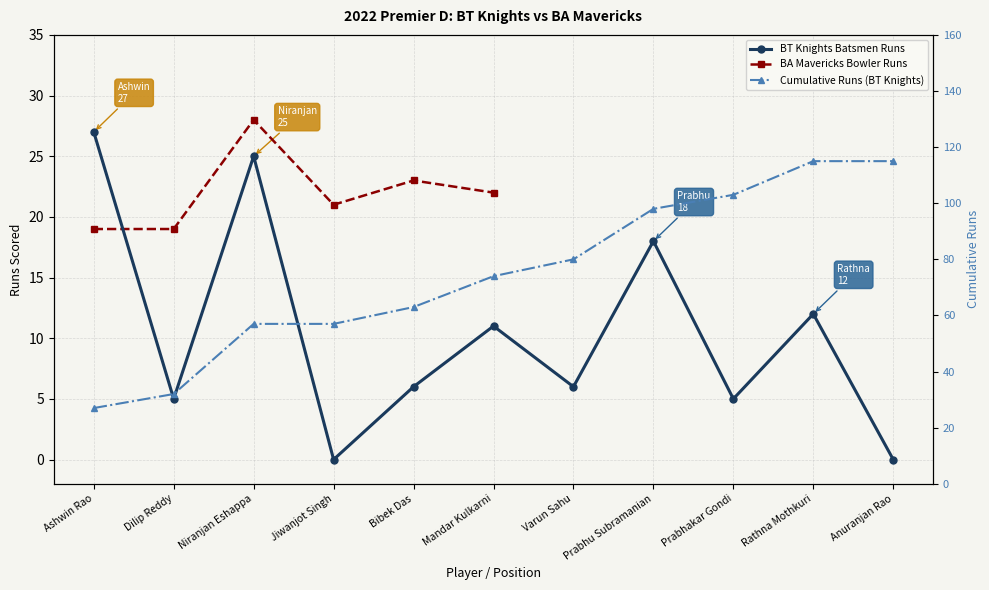

Which category has the lowest value across all series?

Jiwanjot Singh